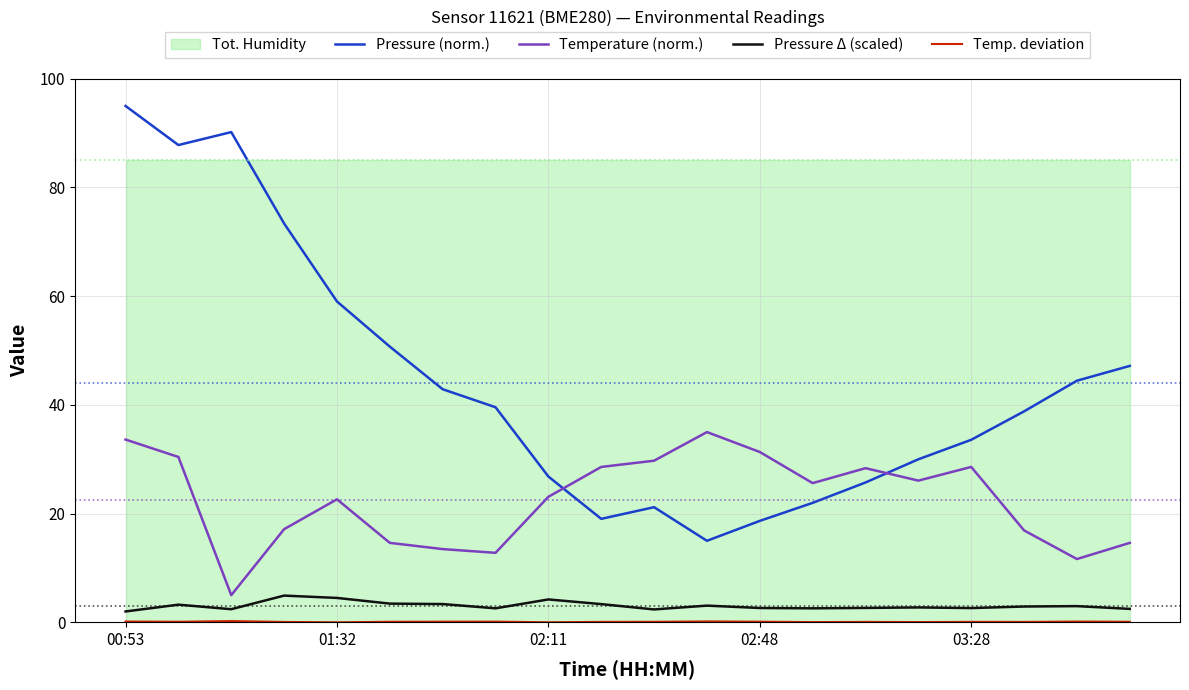

True or false: Pressure (norm.) has a value of 156.8 at 00:53.

False